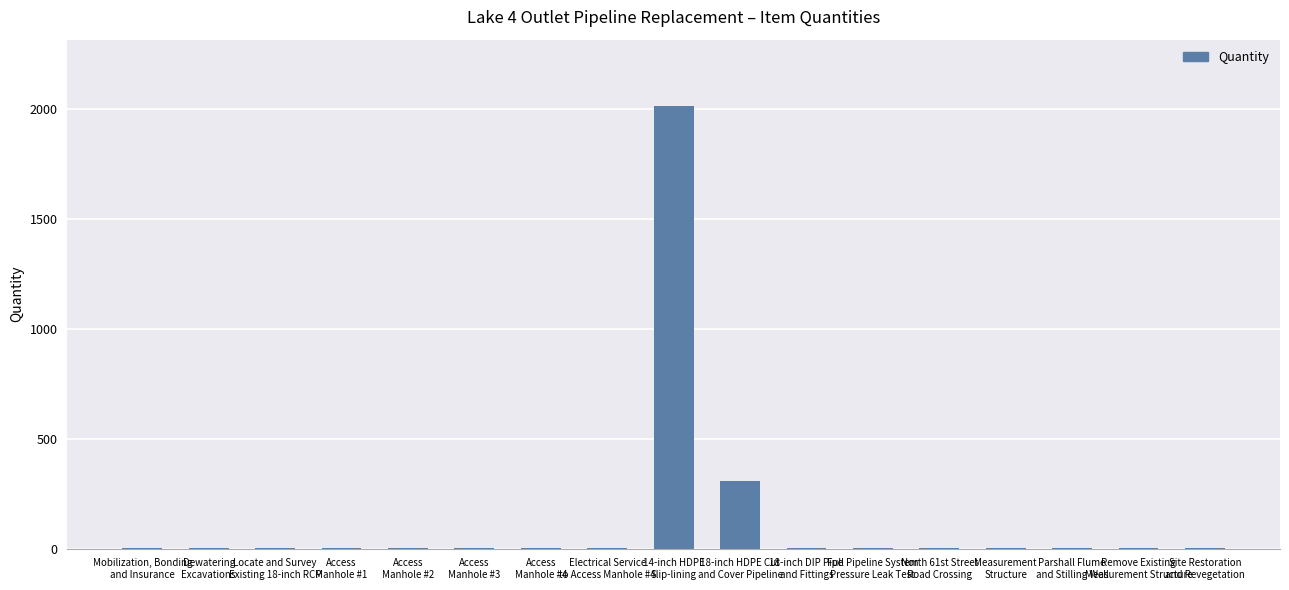

Count the number of categories in the chart.

17